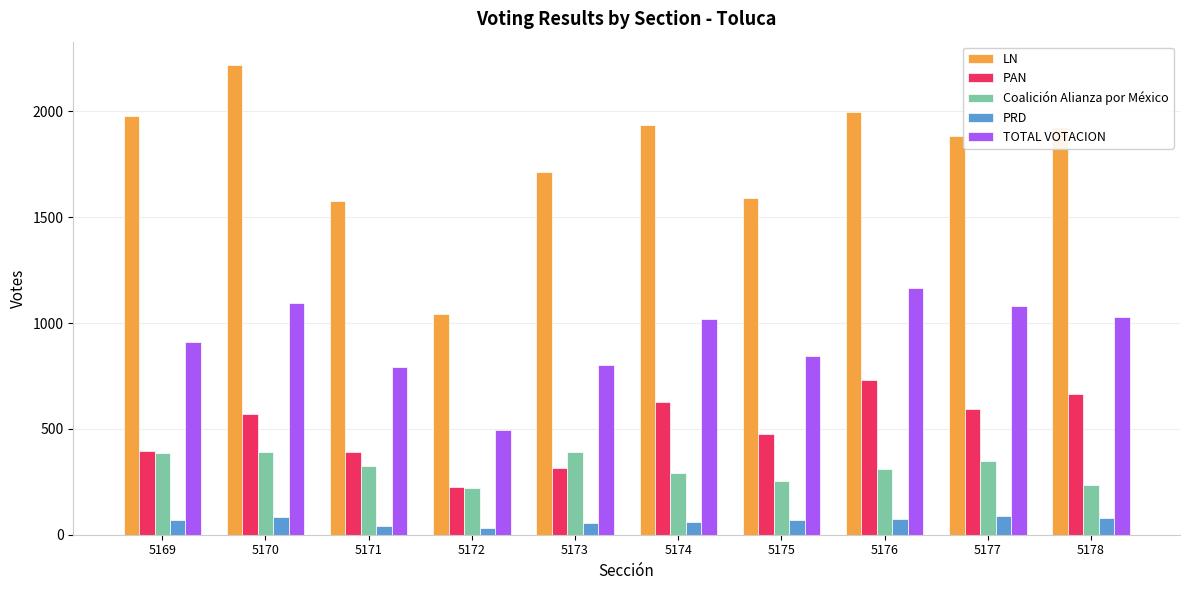

What is the minimum value shown in the chart?

31